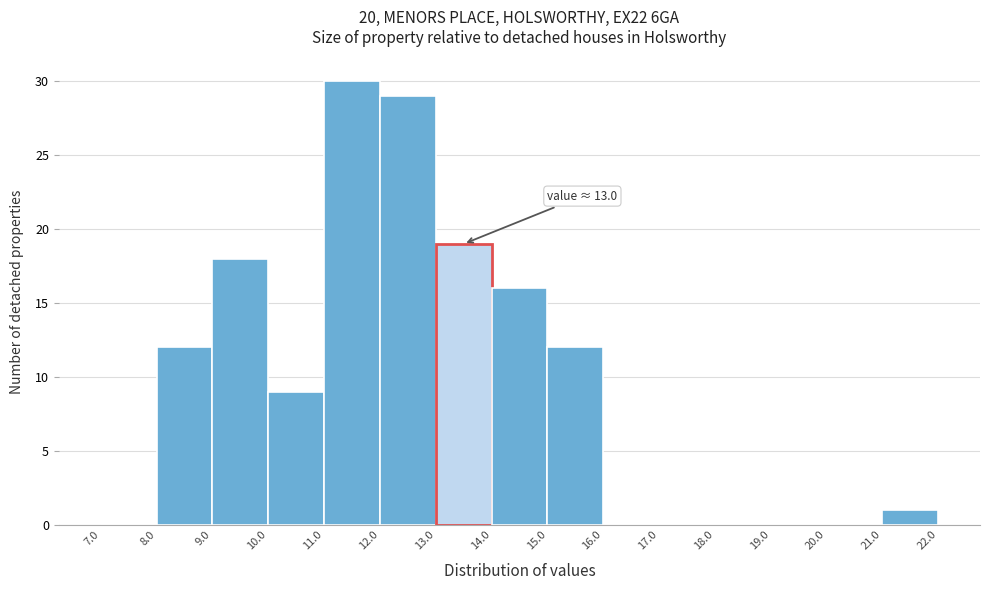

Which range on the x-axis has the tallest bar?

11.0 to 12.0